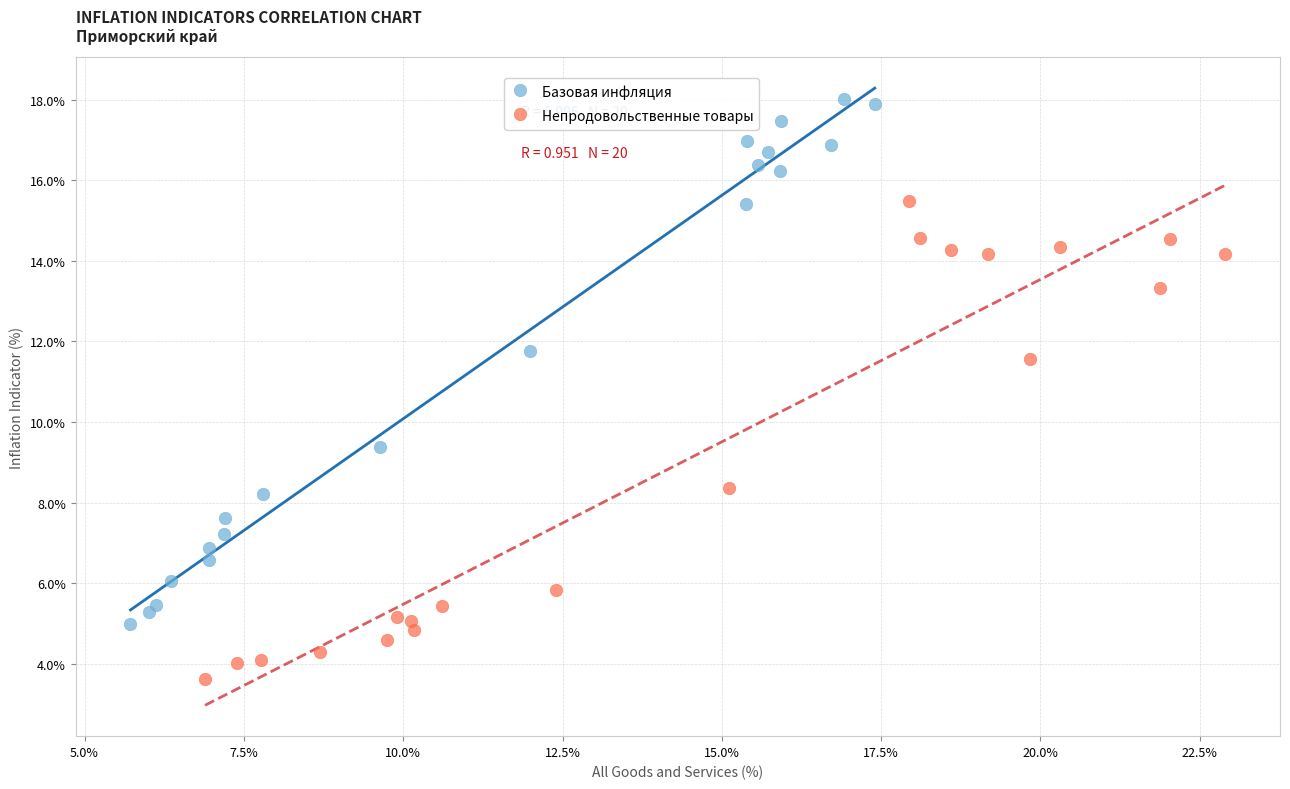

Which series contains the lowest Y value?

Непродовольственные товары